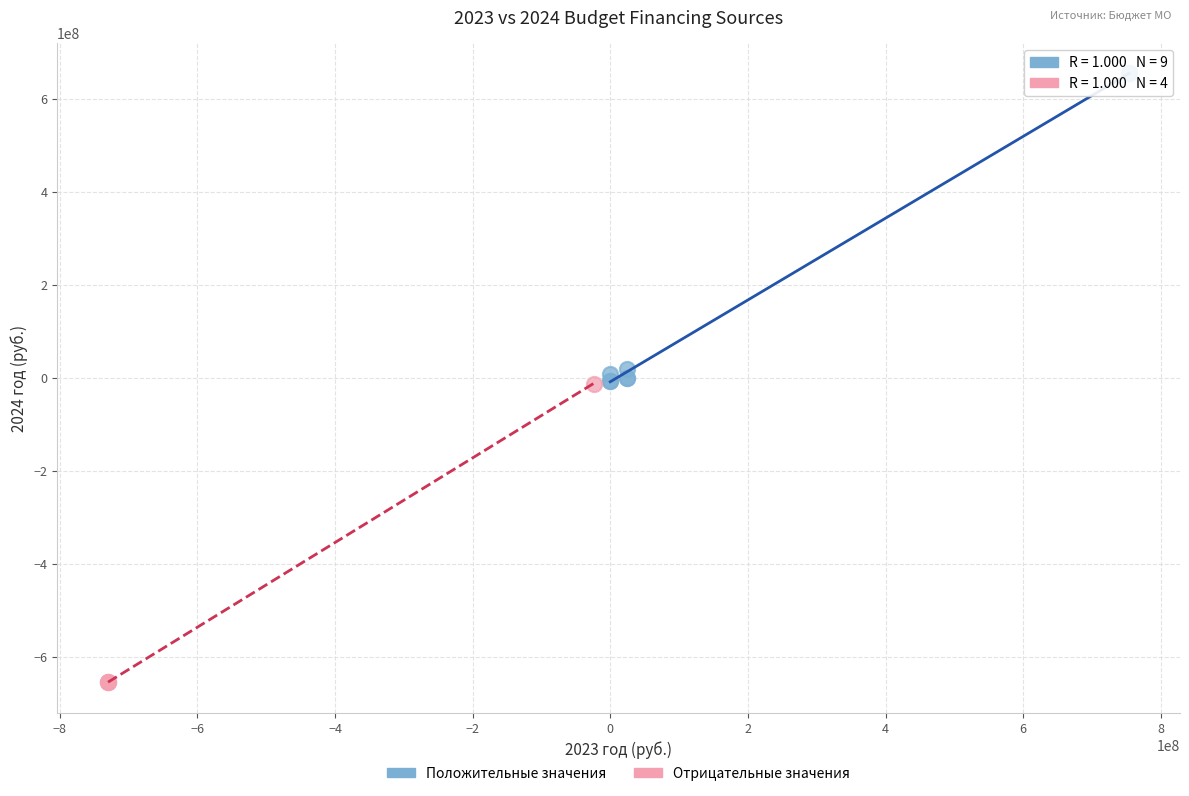

Which series reaches the maximum Y coordinate?

Положительные значения